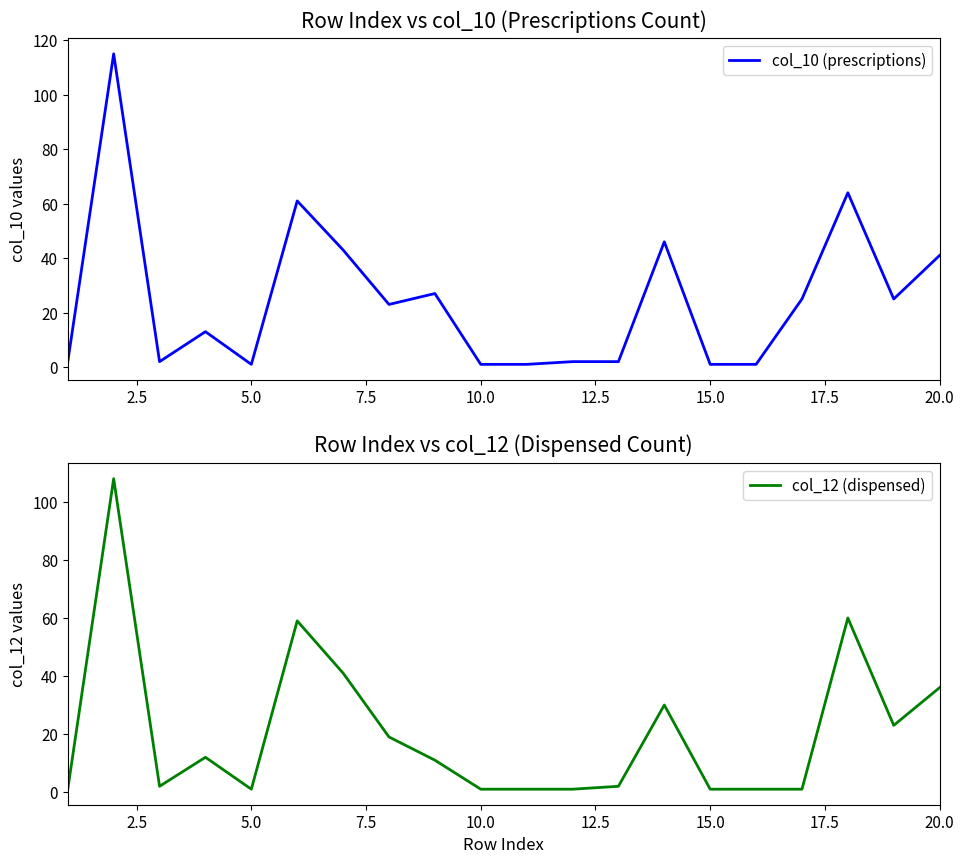

Reading left to right, what are all the values shown in this chart?

col_10 (prescriptions): 2	115	2	13	1	61	43	23	27	1	1	2	2	46	1	1	25	64	25	41
col_12 (dispensed): 1	108	2	12	1	59	41	19	11	1	1	1	2	30	1	1	1	60	23	36